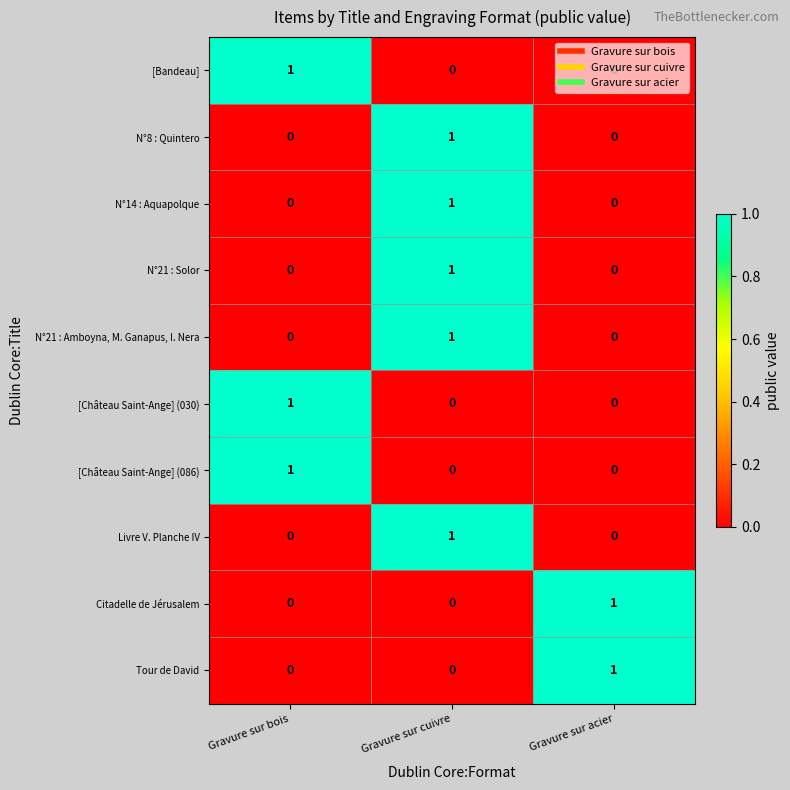

What is the total value across all series at Gravure sur bois?

3